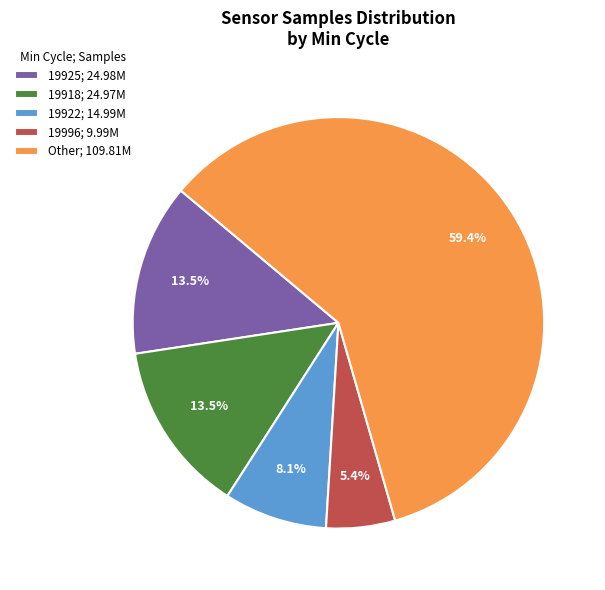

Does any single category account for the majority?

Yes